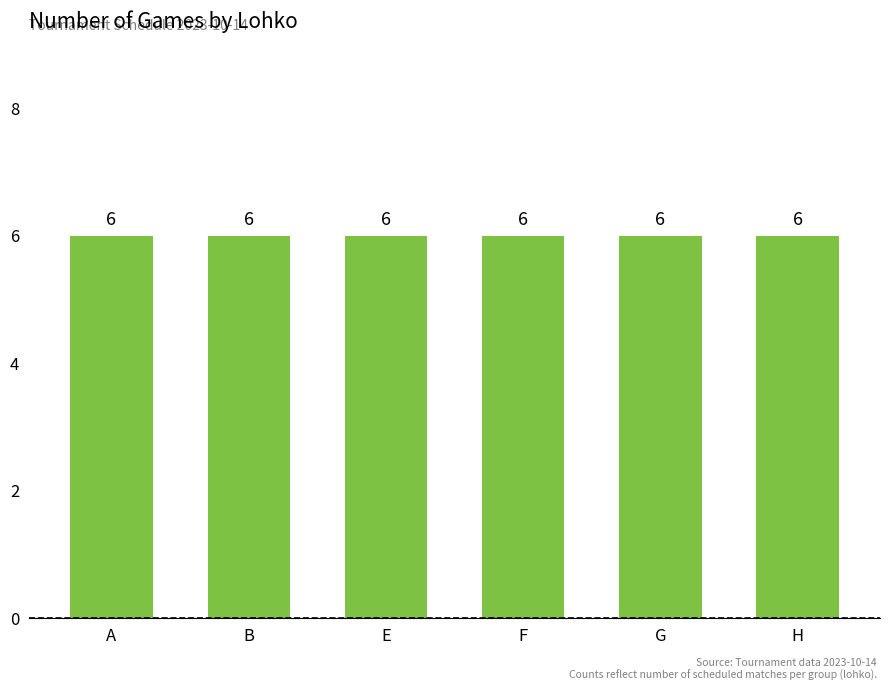

Is it true that the value at E is 19?

False